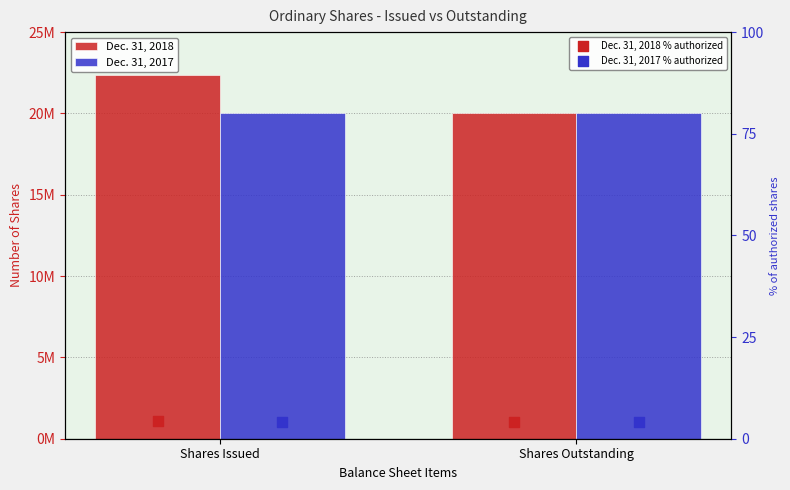

What is the total value across all series at Shares Issued?

42354801.5